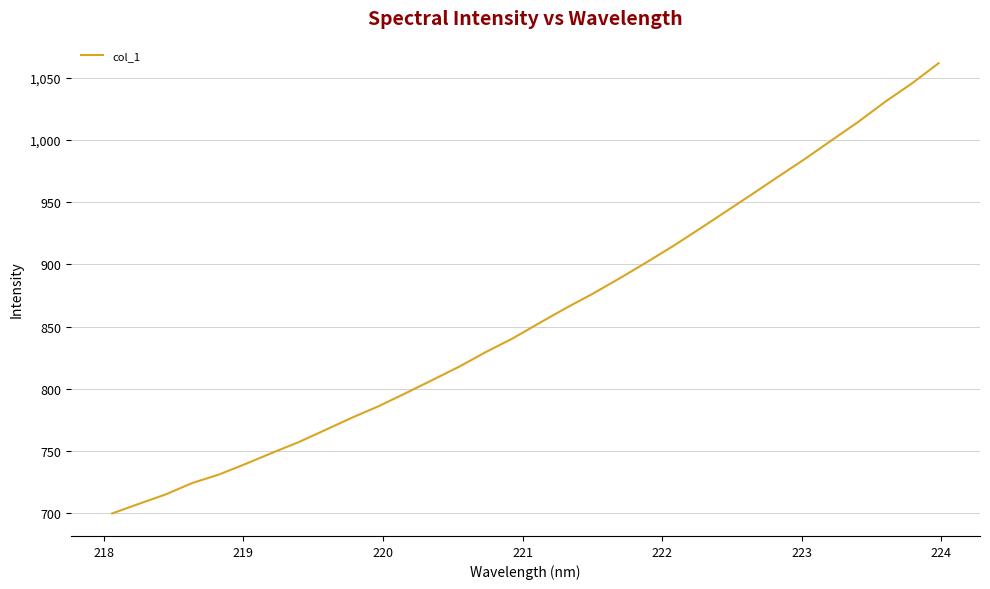

What is the difference between the maximum and minimum values?

361.8